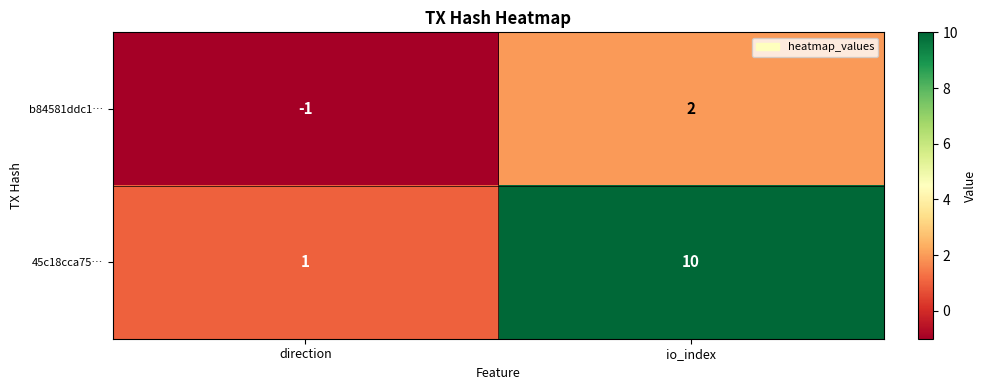

Reading right to left, extract all data points from this chart.

b84581ddc1…: 2	-1
45c18cca75…: 10	1